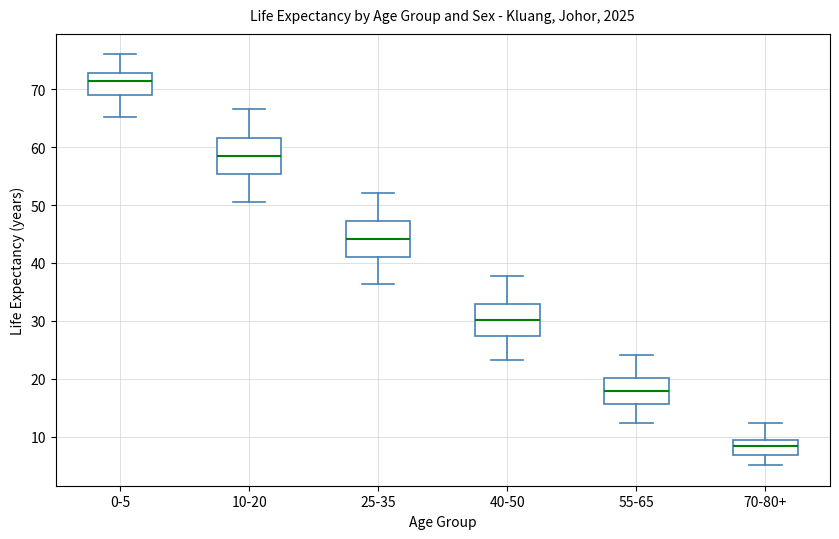

Reading left to right, read every box against the y-axis: the position of its median line, the range the box covers, and the ends of its whiskers. The values are not printed on the chart, so give them approximately, as read against the axis.

0-5: median 71, box 69 to 73, whiskers 65 to 76
10-20: median 59, box 55 to 62, whiskers 51 to 67
25-35: median 44, box 41 to 47, whiskers 36 to 52
40-50: median 30, box 27 to 33, whiskers 23 to 38
55-65: median 18, box 16 to 20, whiskers 12 to 24
70-80+: median 8, box 7 to 10, whiskers 5 to 12